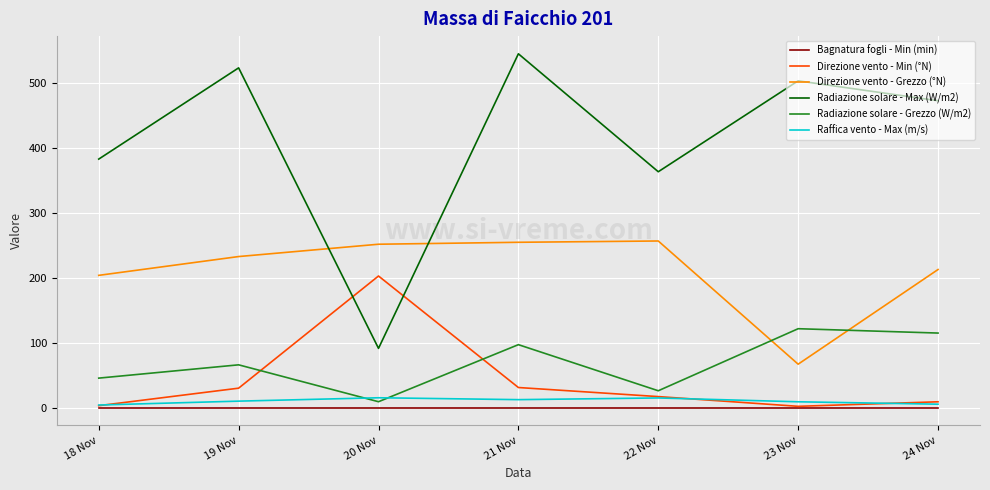

How many interior local peaks does the Direzione vento - Min (°N) series have?

1